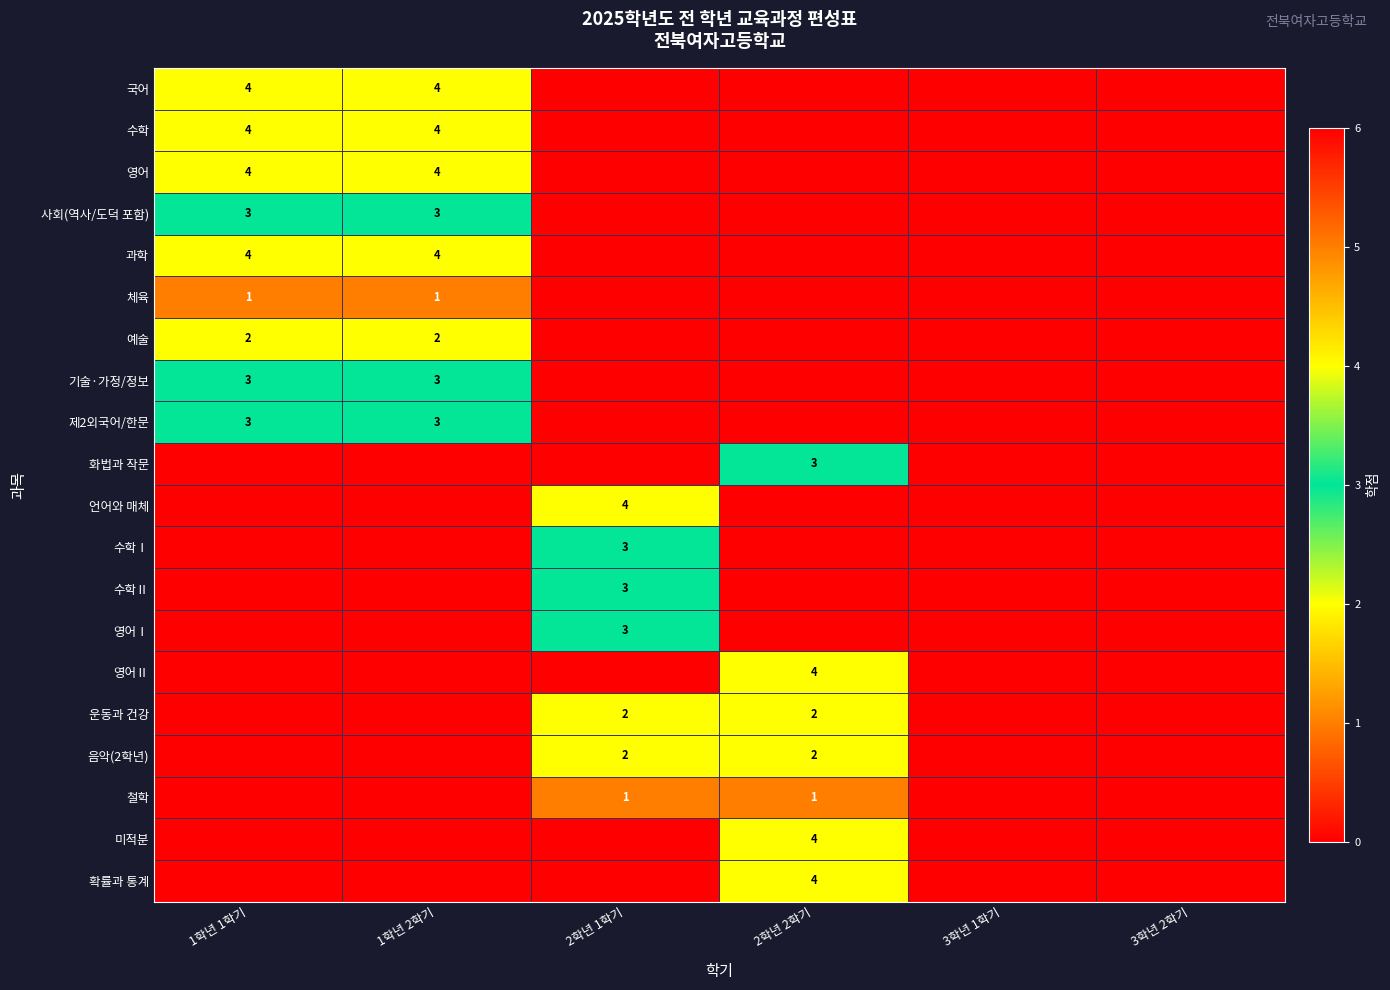

The value of 확률과 통계 at 2학년 2학기 is 1. True or false?

False